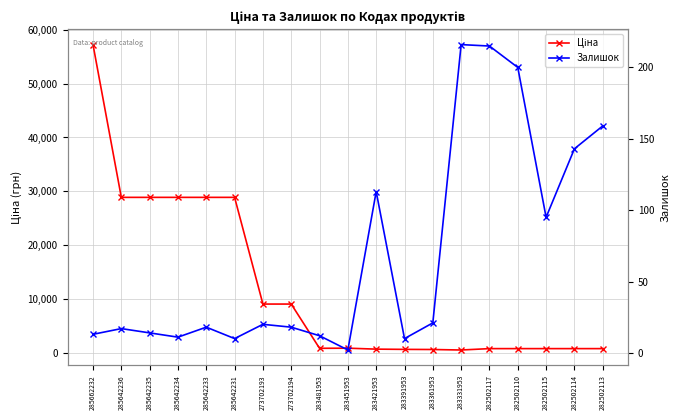

What is the sum of the Ціна values at 283451953 and 282502110?

1729.3